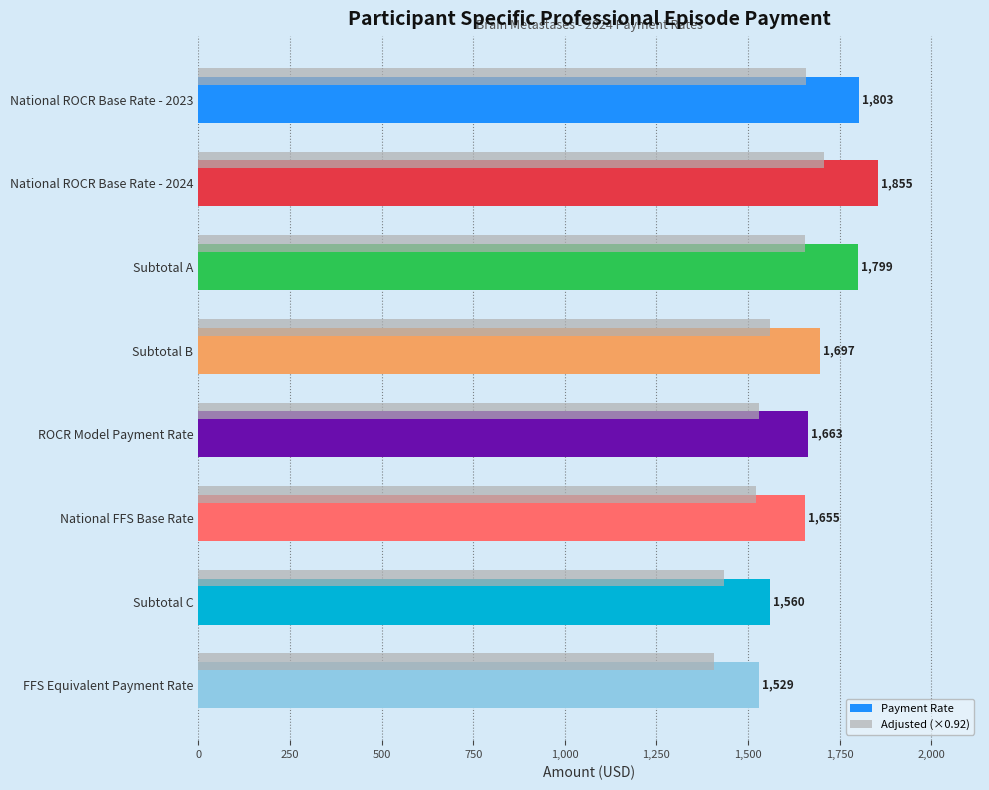

Is the value of Payment Rate at FFS Equivalent Payment Rate greater than the value of Adjusted (×0.92) at National ROCR Base Rate - 2024?

No